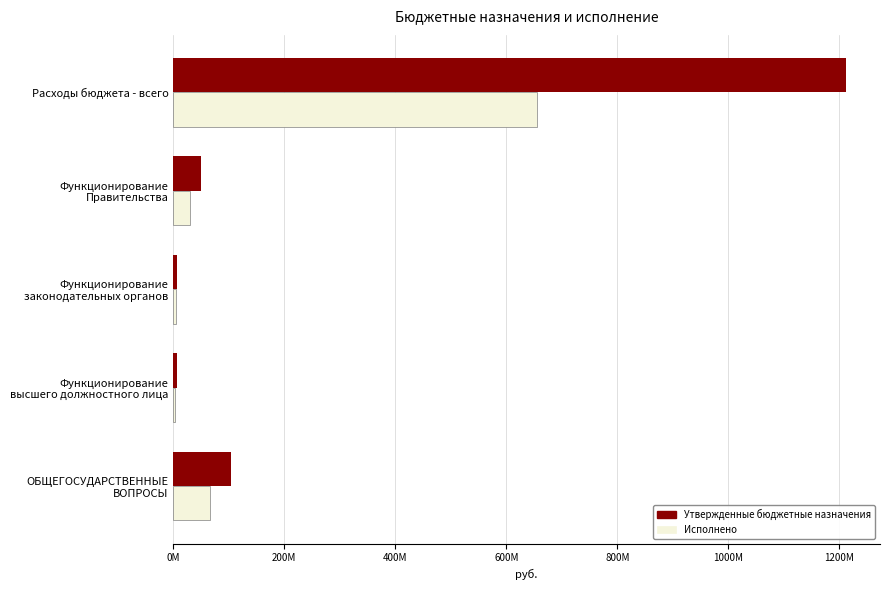

List the series in order of their overall mean, lowest first.

Исполнено, Утвержденные бюджетные назначения